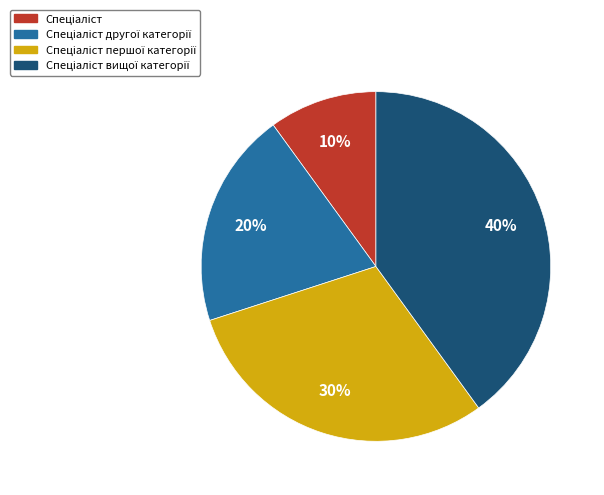

To the nearest percent, what is the difference between the largest and smallest slice percentages?

30%